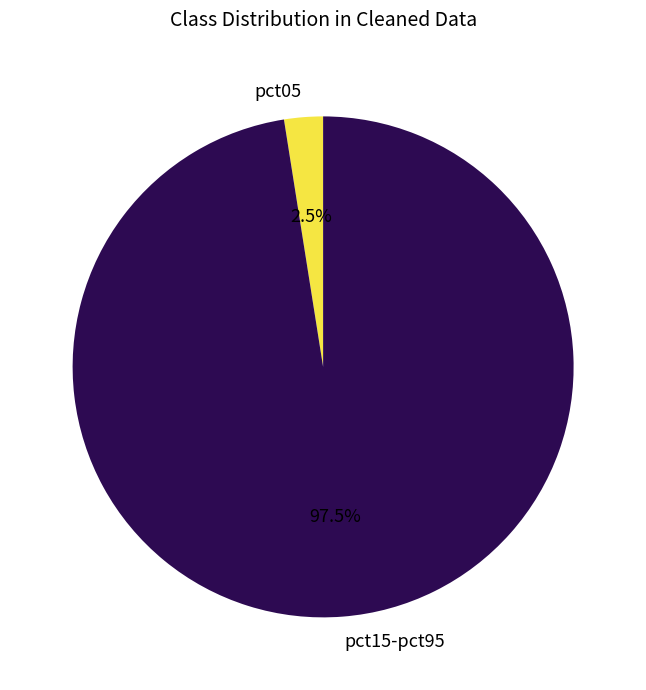

Do pct05 and pct15-pct95 together represent more than half of the pie?

Yes